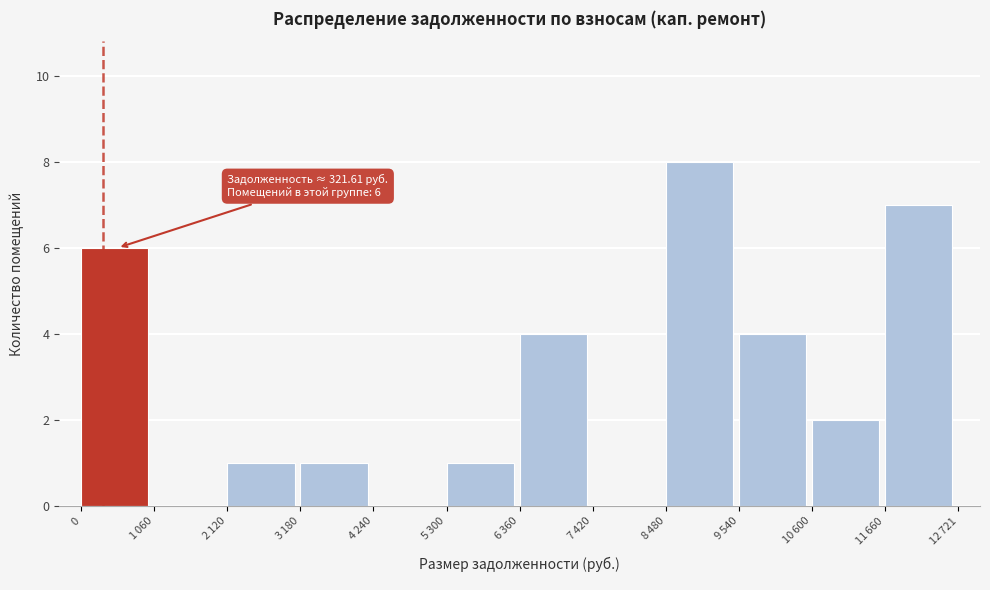

True or false: the data shows 8 at 0.

False